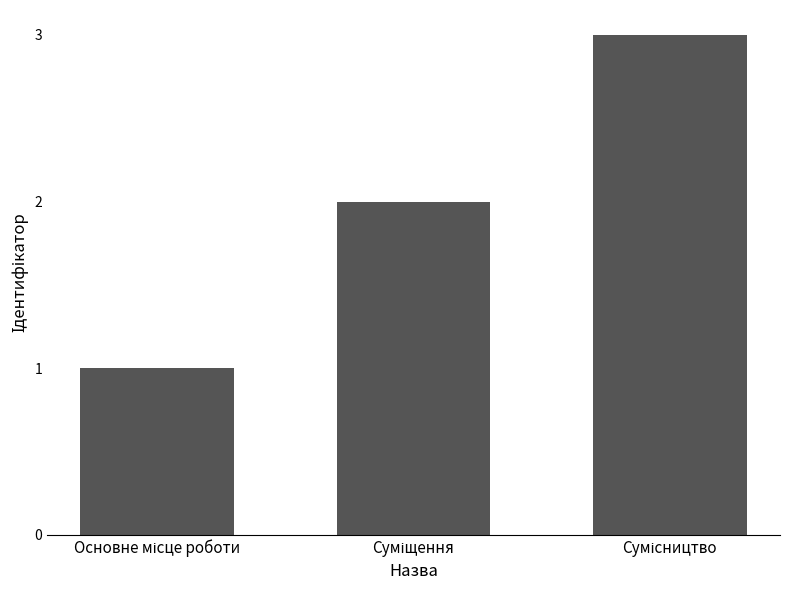

Are the bars horizontal?

No